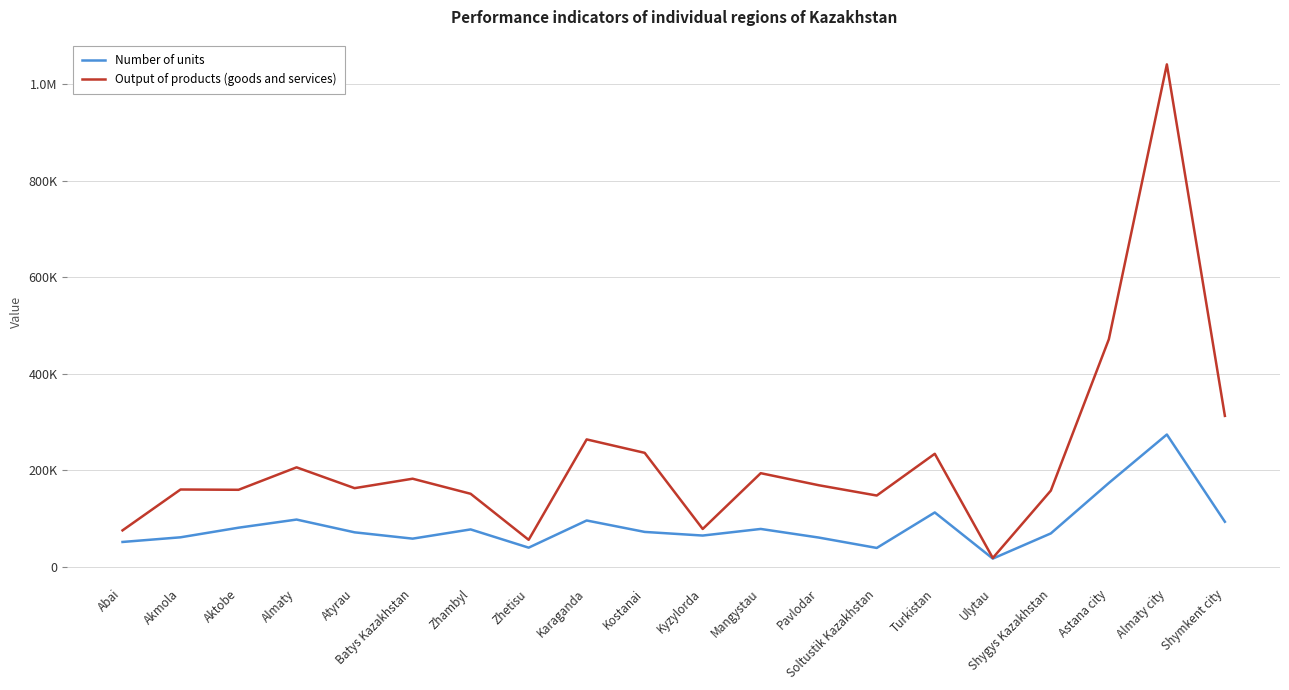

At Pavlodar, list the series in order from largest to smallest.

Output of products (goods and services), Number of units